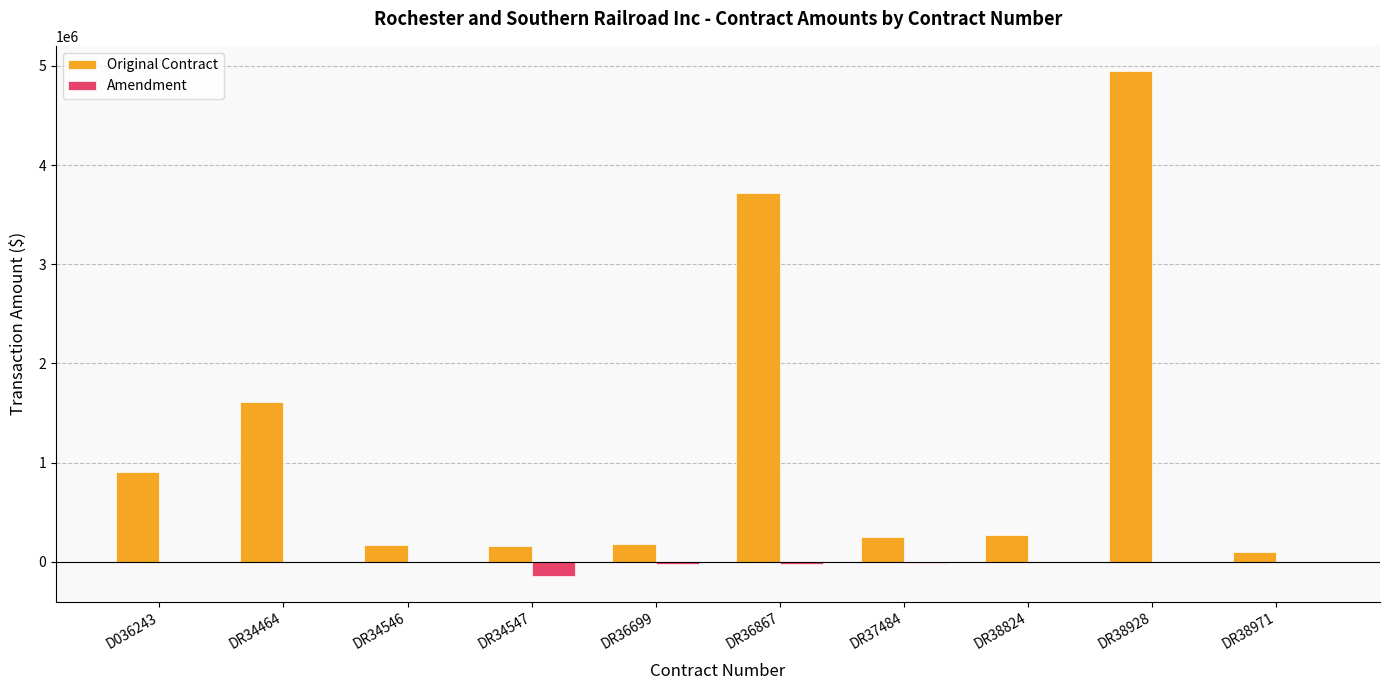

Count the number of categories in the chart.

10